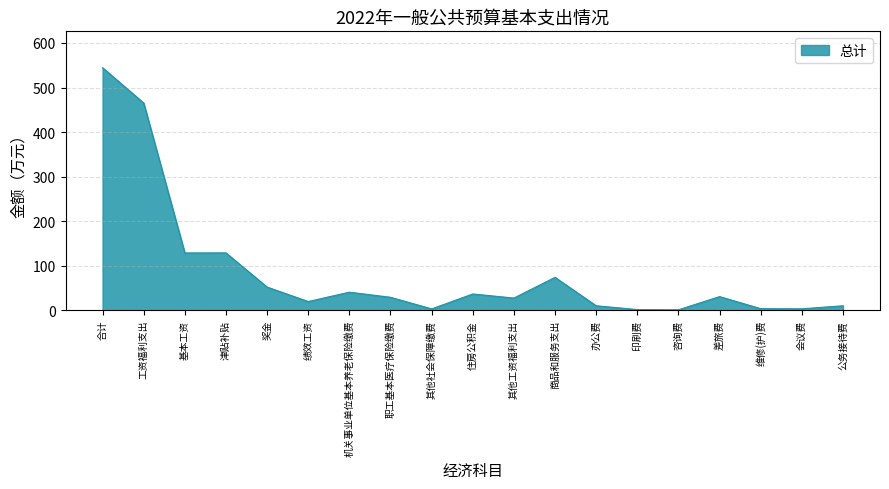

Approximately how many times larger is the value at 职工基本医疗保险缴费 compared to 其他工资福利支出?

1.1